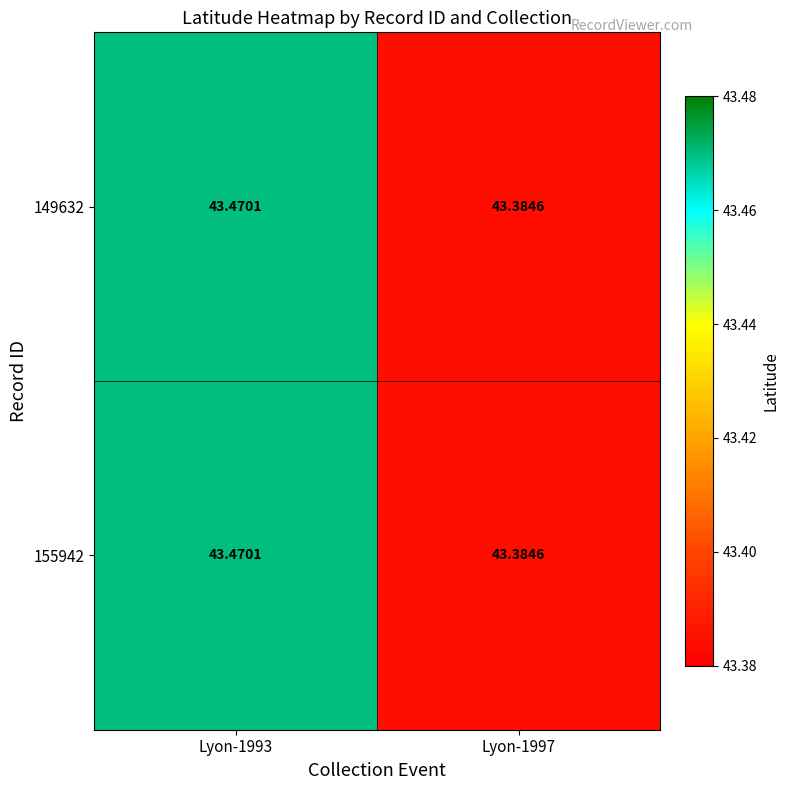

How many data points does each series have?

2